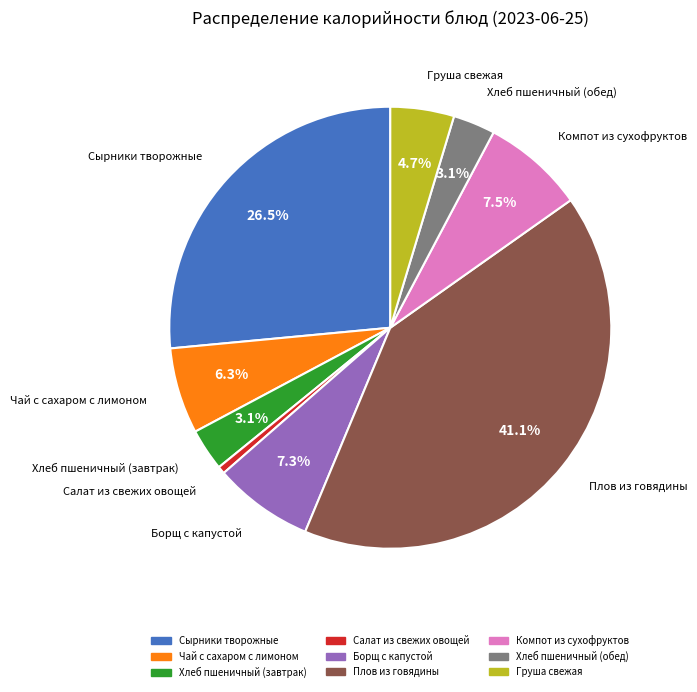

What percentage is the Плов из говядины slice, to the nearest percent?

41%